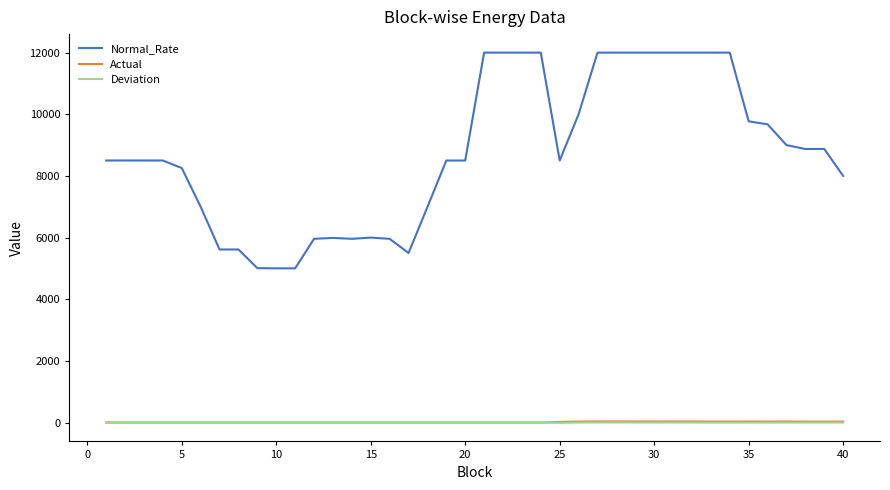

What is the greatest value displayed?

12000.0